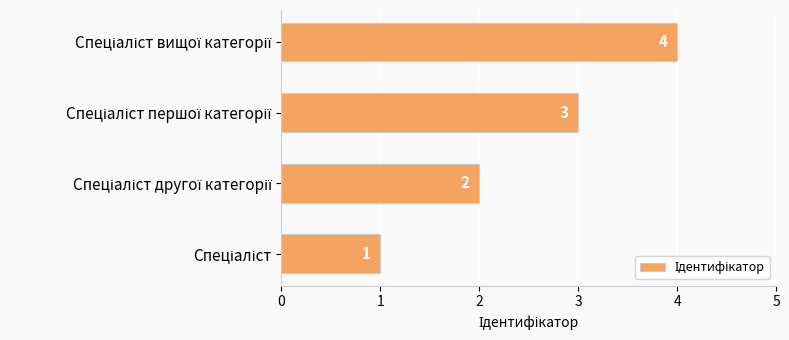

What is the sum of all values?

10